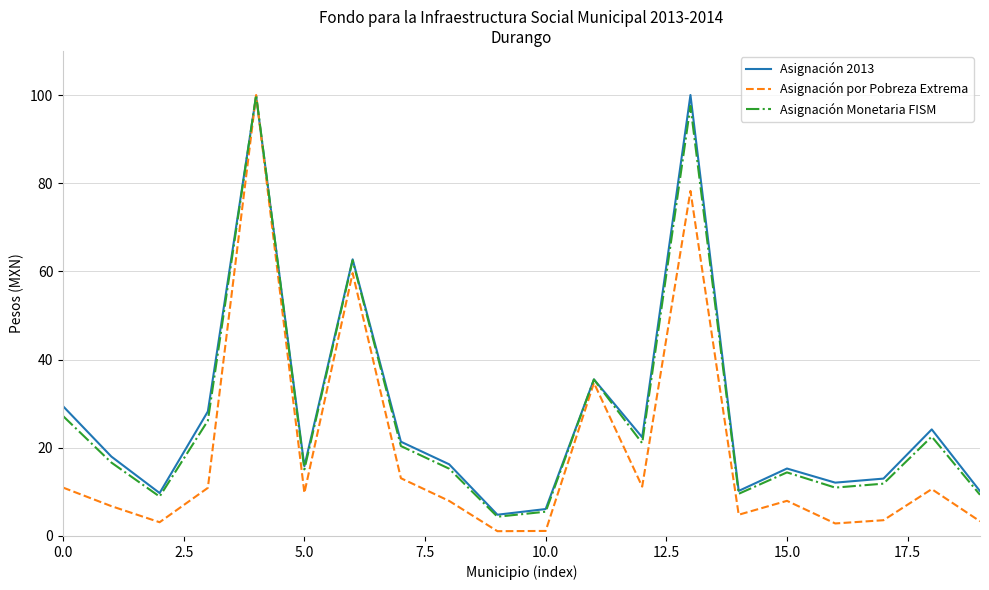

Which series has the widest spread of values?

Asignación por Pobreza Extrema